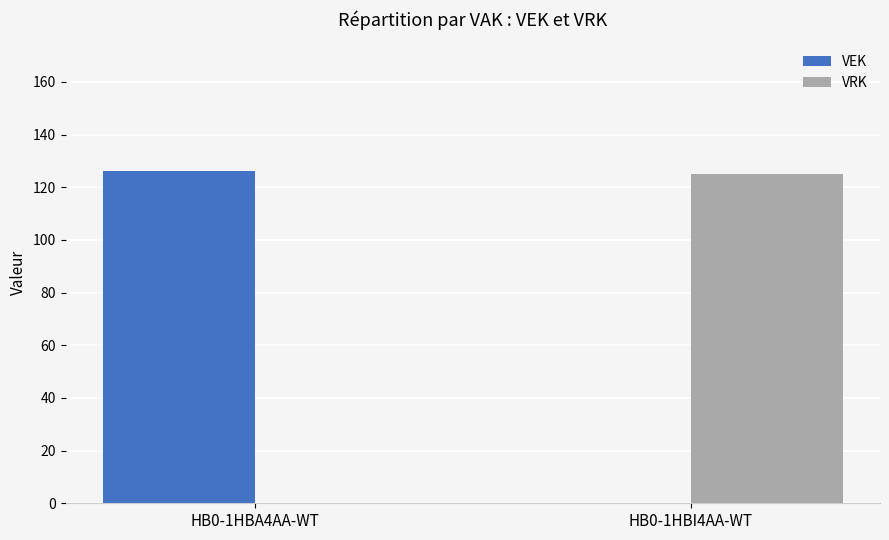

Does the chart contain stacked bars?

No